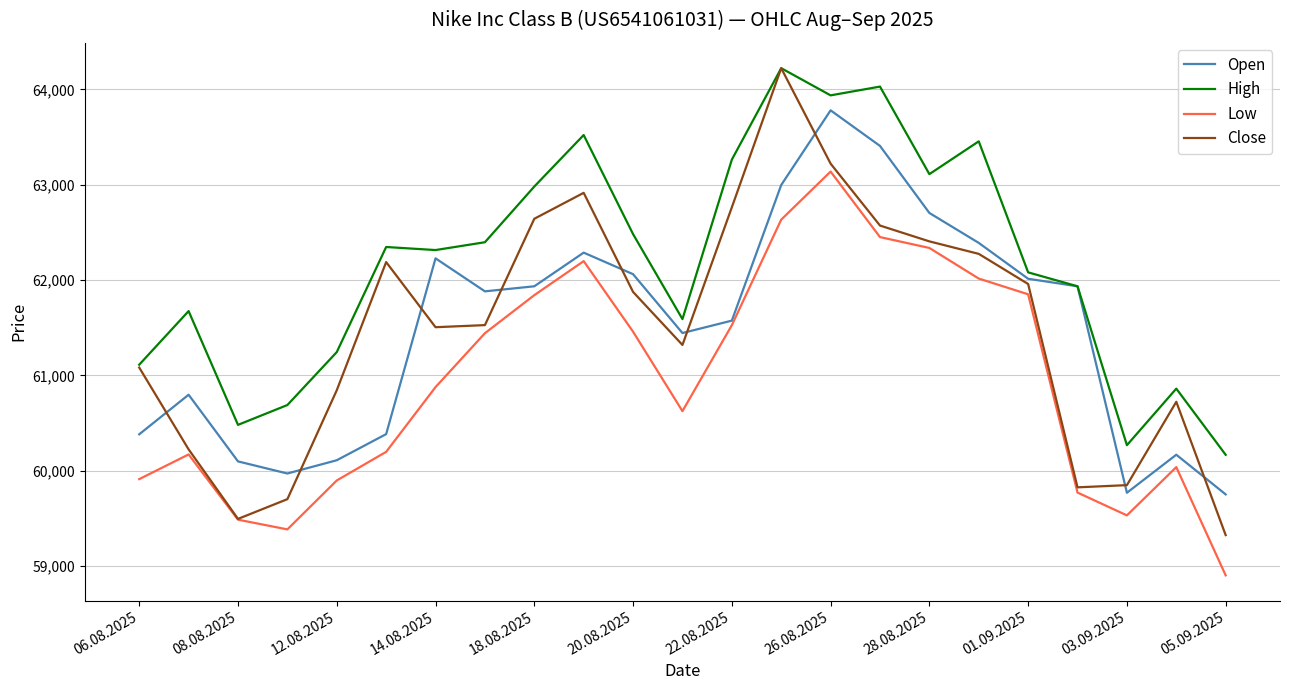

True or false: High and Low cross at least once.

False